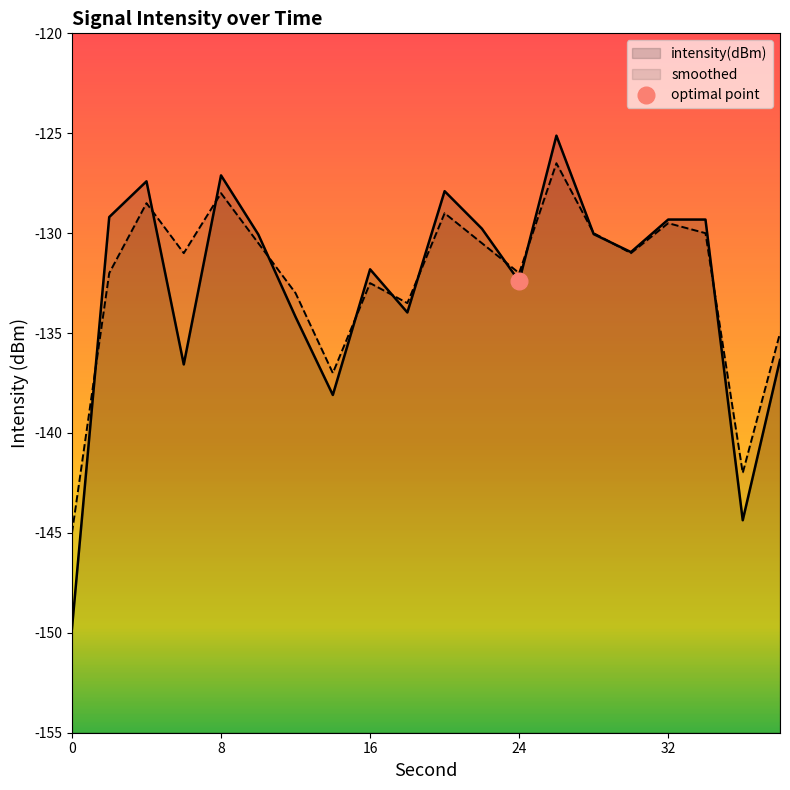

Reading left to right, extract all data points from this chart.

intensity(dBm): -149.8	-129.2	-127.4	-136.6	-127.1	-130.1	-134.2	-138.1	-131.8	-134.0	-127.9	-129.8	-132.4	-125.1	-130.0	-130.9	-129.3	-129.3	-144.4	-136.3
smoothed: -145.0	-132.0	-128.5	-131.0	-128.0	-130.5	-133.0	-137.0	-132.5	-133.5	-129.0	-130.5	-132.0	-126.5	-130.0	-131.0	-129.5	-130.0	-142.0	-135.0